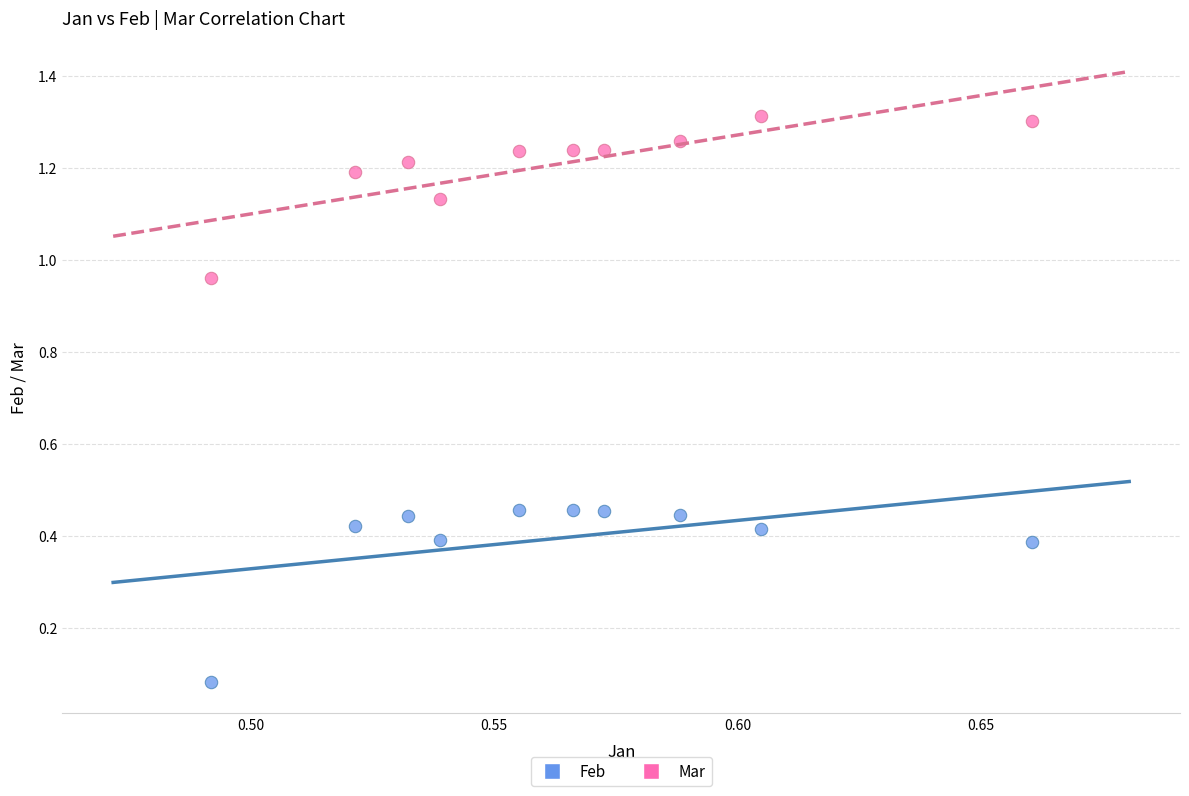

Which series reaches the maximum Y coordinate?

Mar